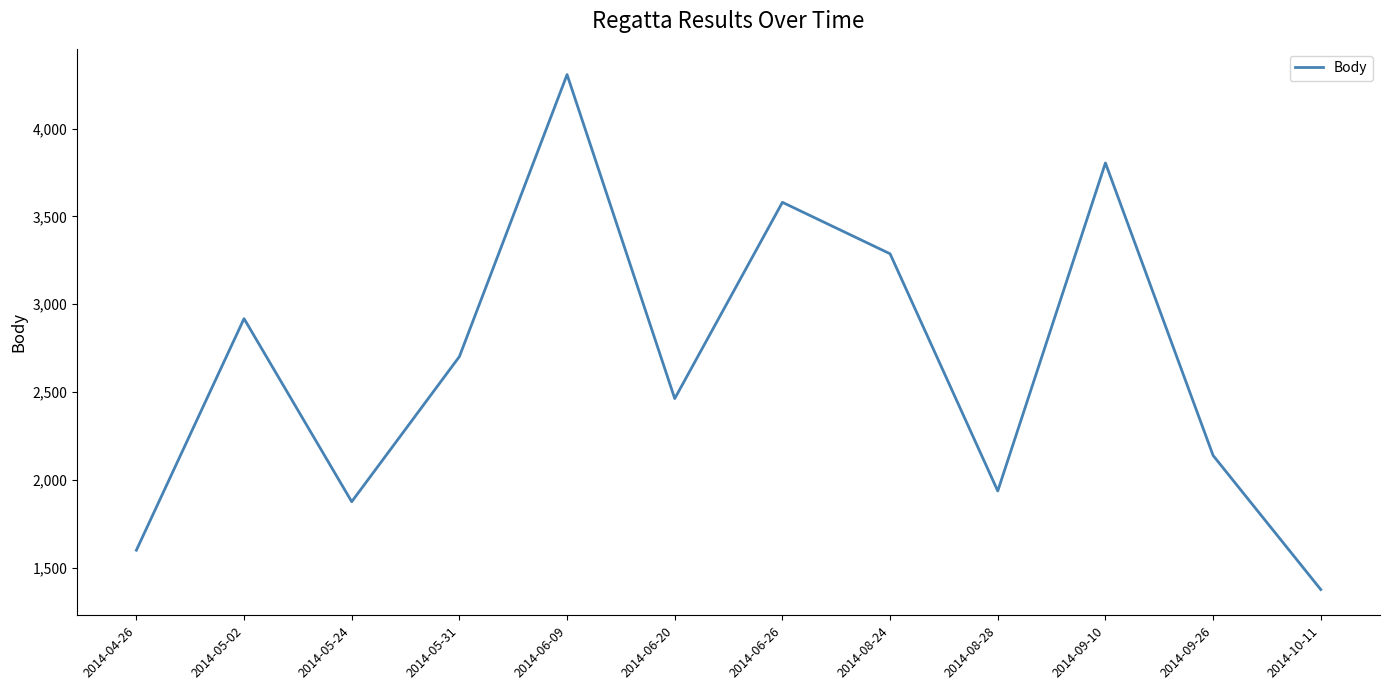

True or false: the data shows 2452 at 2014-04-26.

False